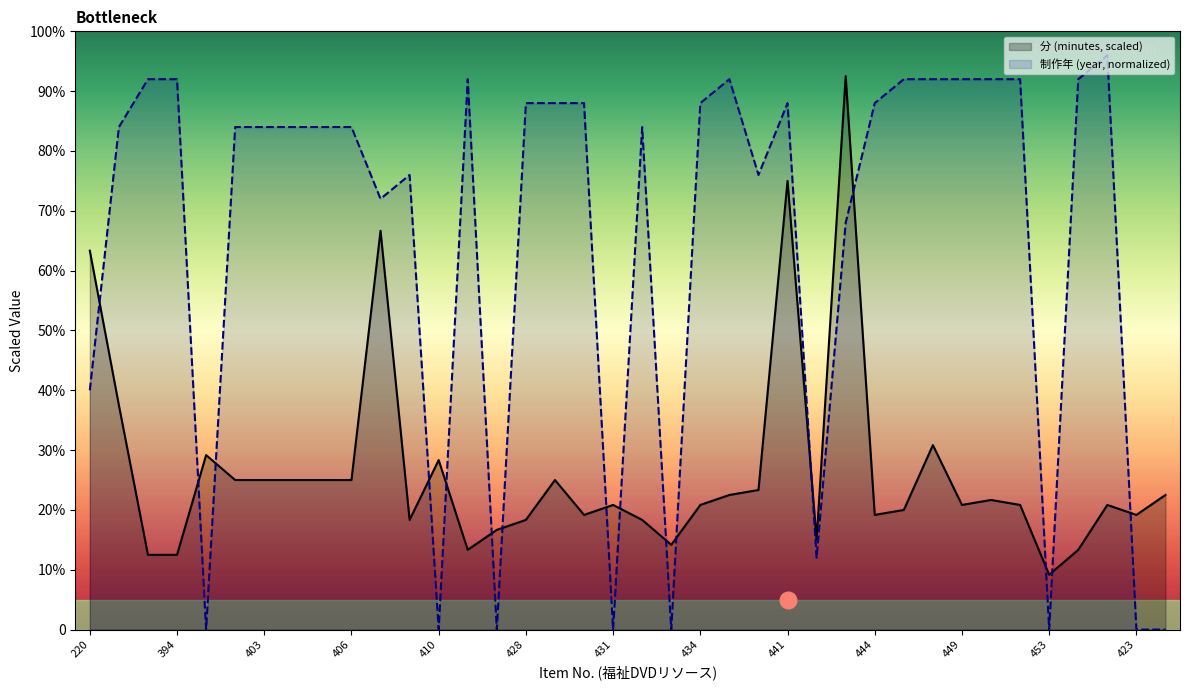

Read the value at 406.

25.0